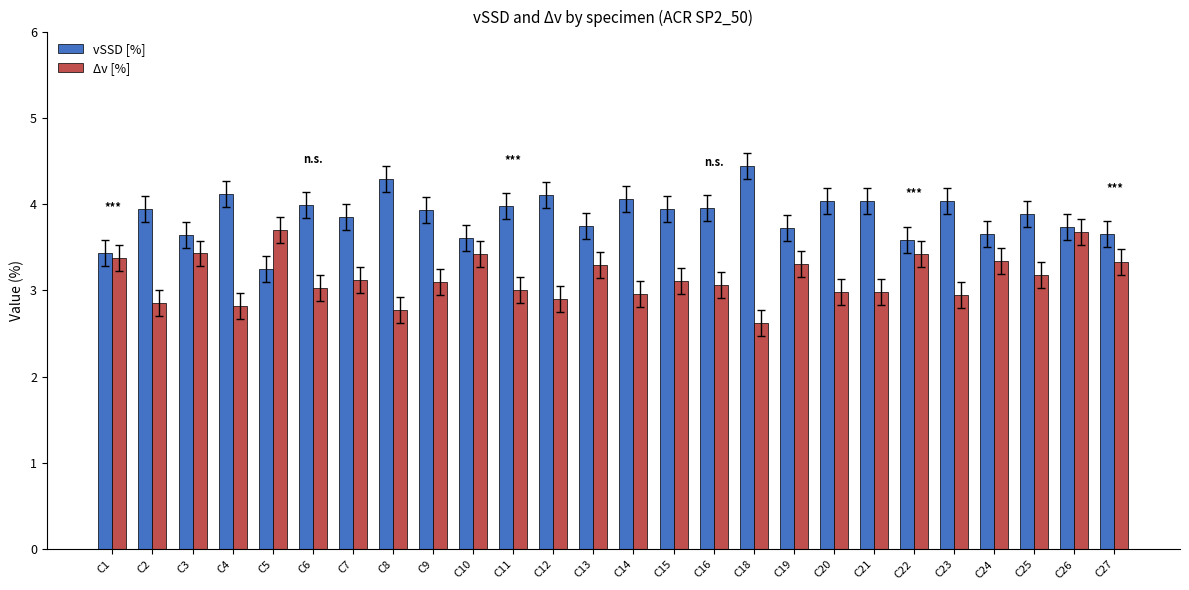

The Δv [%] series shows 5.3 at C5. True or false?

False